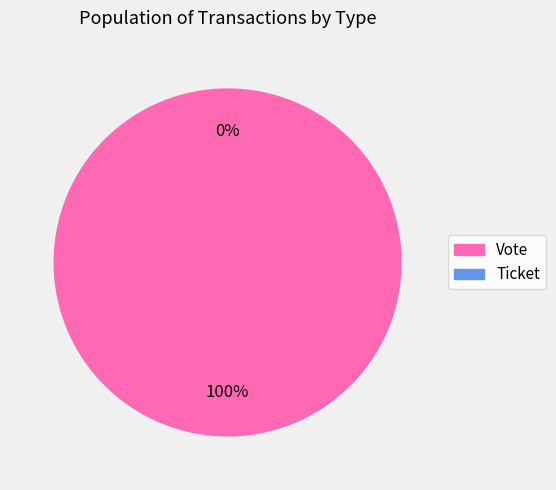

Which slice is the largest?

Vote